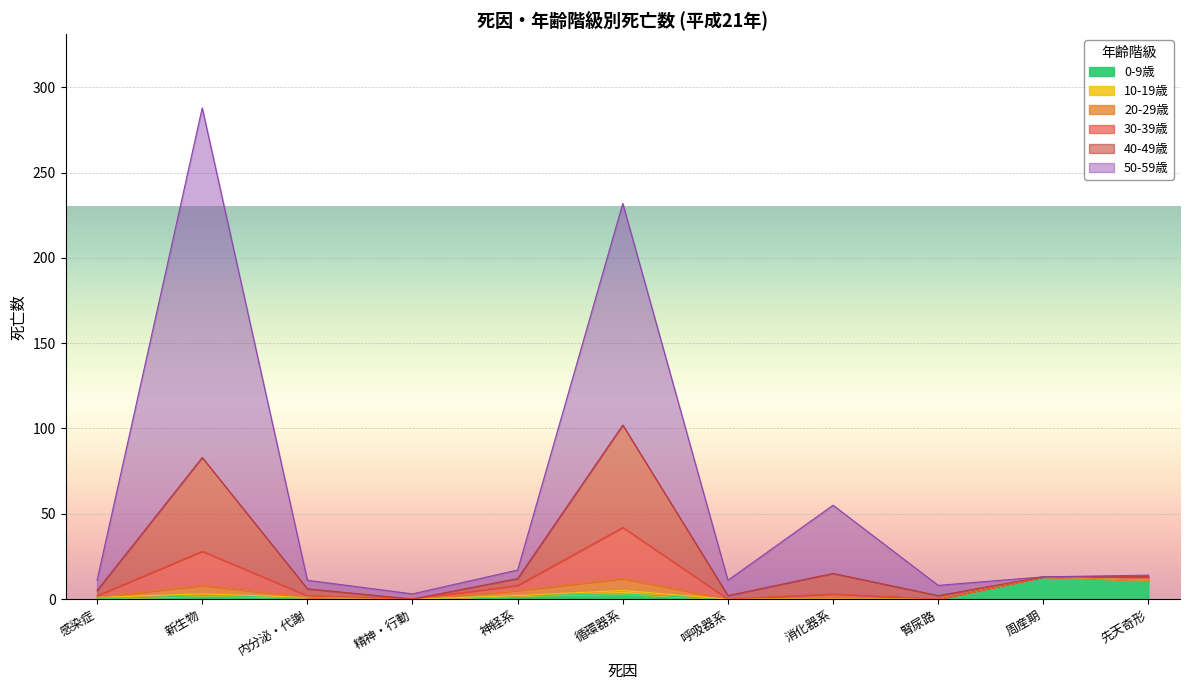

At which category is the sum across all series the highest?

新生物